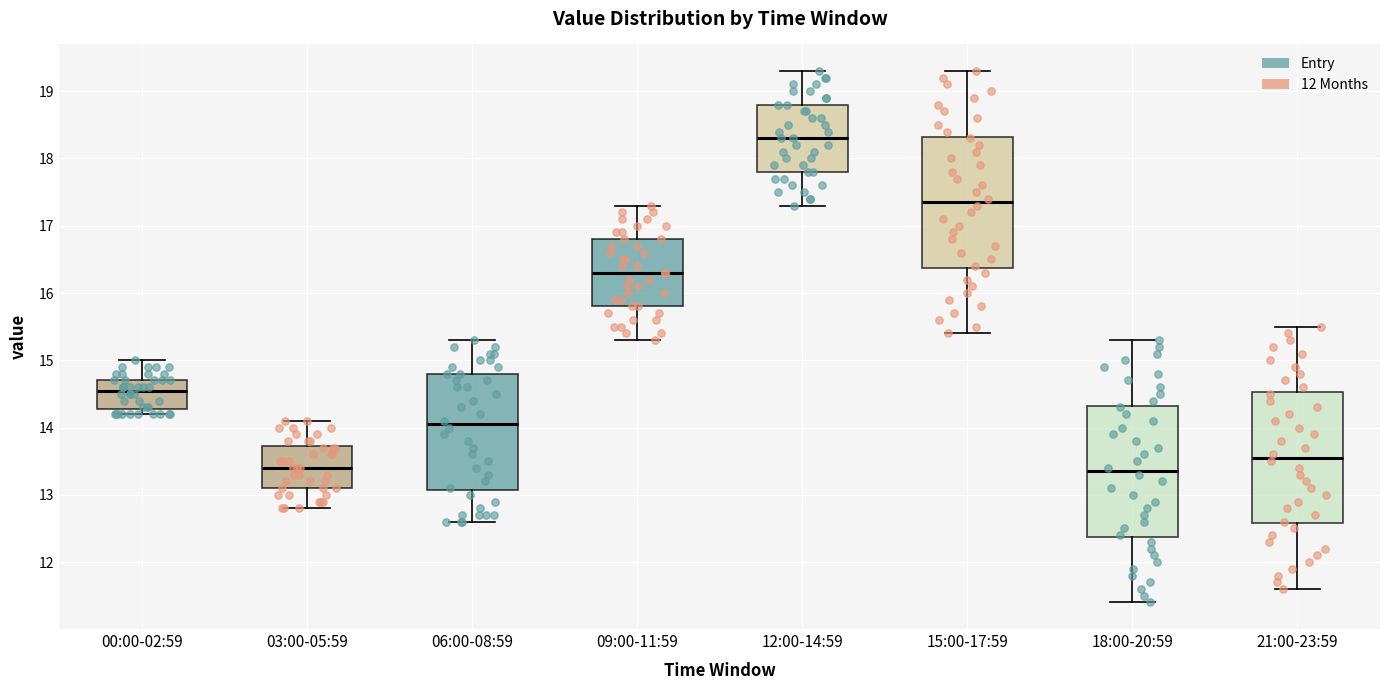

Where is the lower edge of the box for 03:00-05:59 on the y-axis? The values are not printed on the chart, so give them approximately, as read against the axis.

13.1